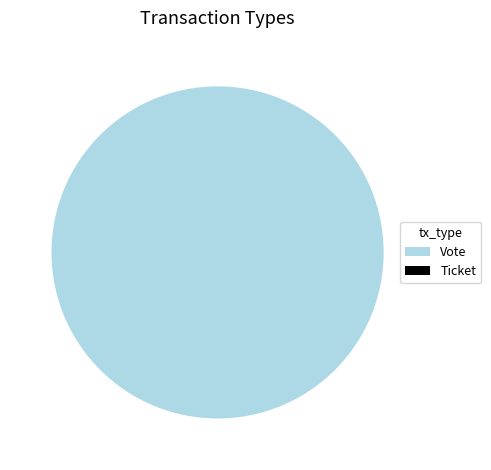

Does Vote represent more than half of the total?

Yes